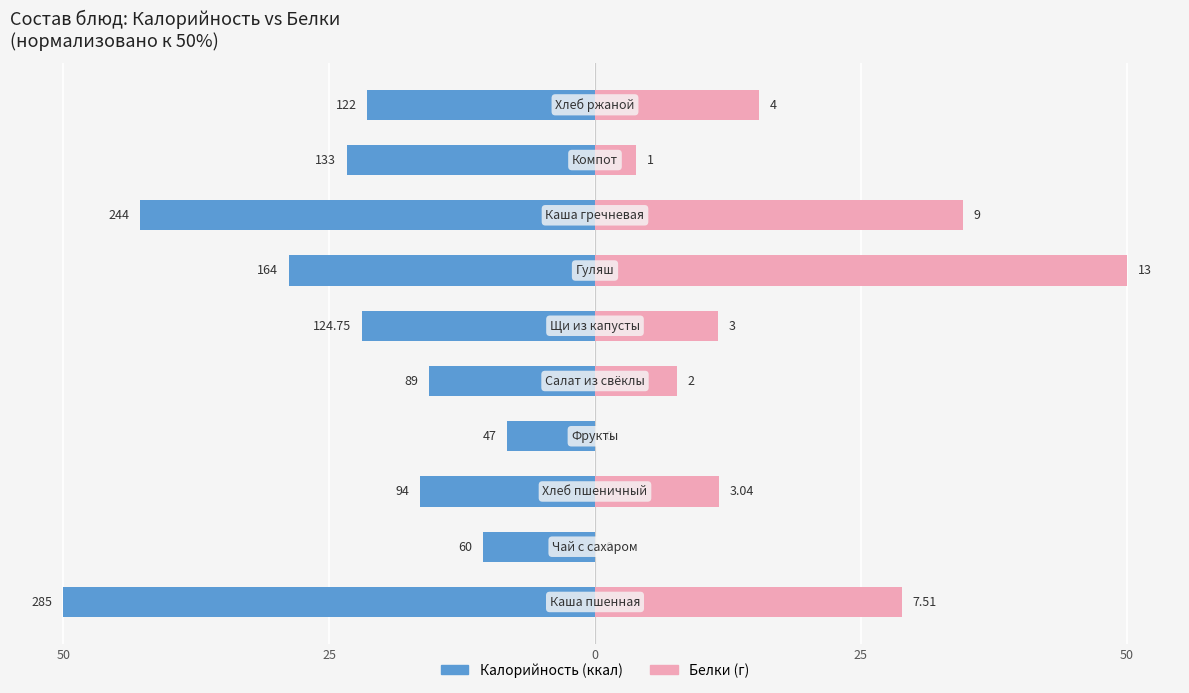

Which series changed the most between 25 and 0?

Белки (г)